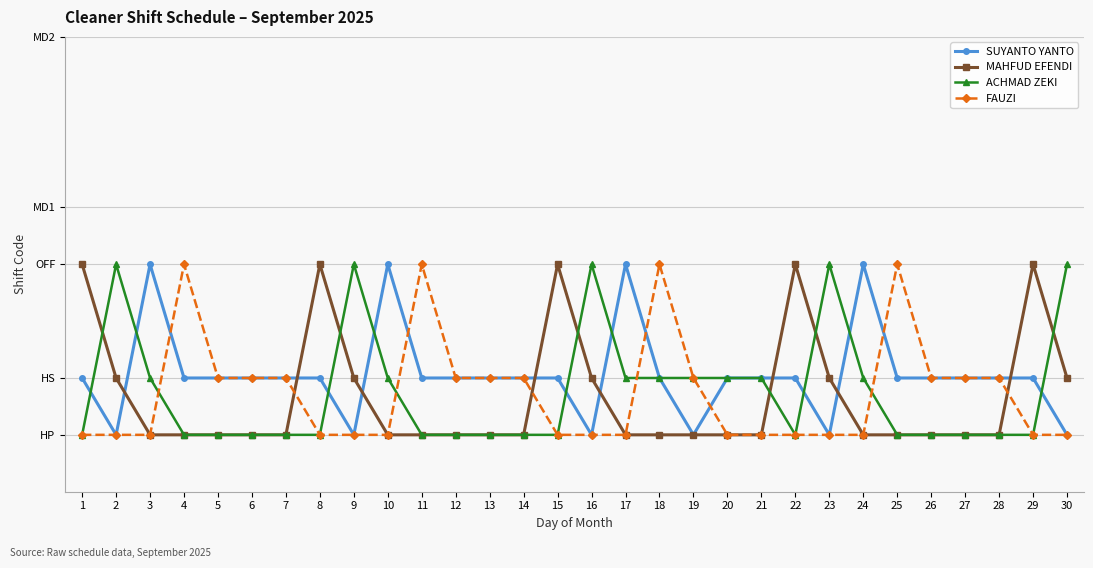

What is the maximum value shown in the chart?

4